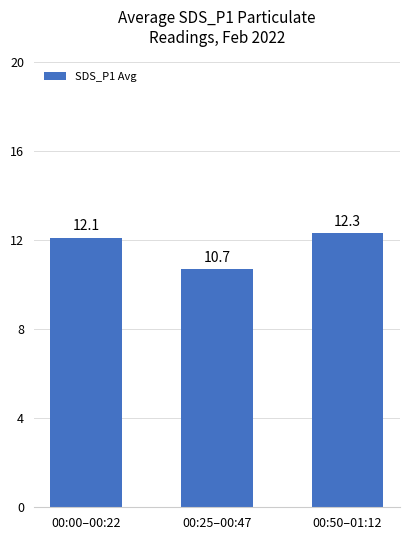

What is the sum of the values at 00:00–00:22 and 00:50–01:12?

24.4